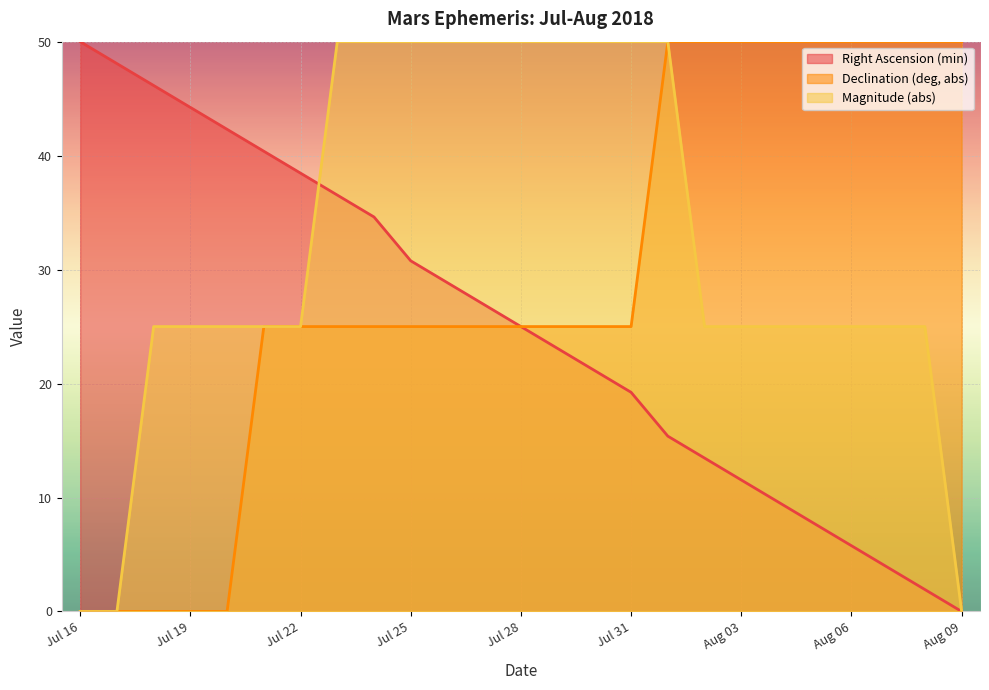

At which category does the chart reach its minimum across all series?

Aug 09